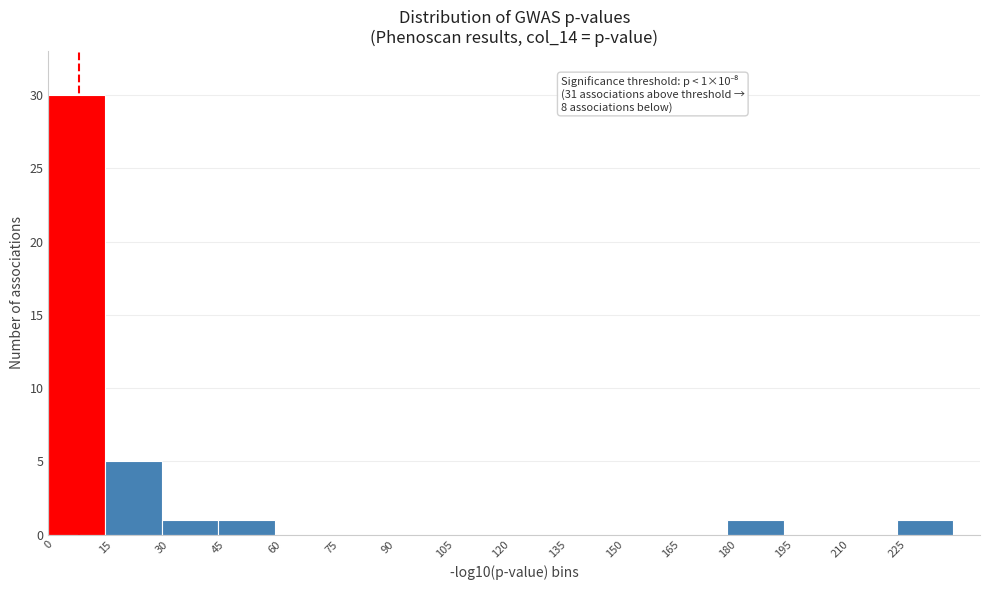

Over which range of the x-axis is the bar tallest?

0 to 15